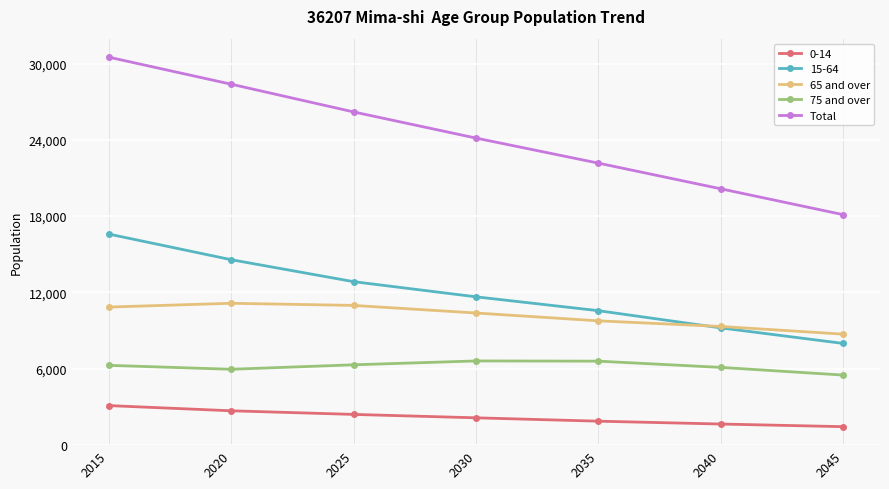

List the labels in order of Total value, smallest first.

2045, 2040, 2035, 2030, 2025, 2020, 2015